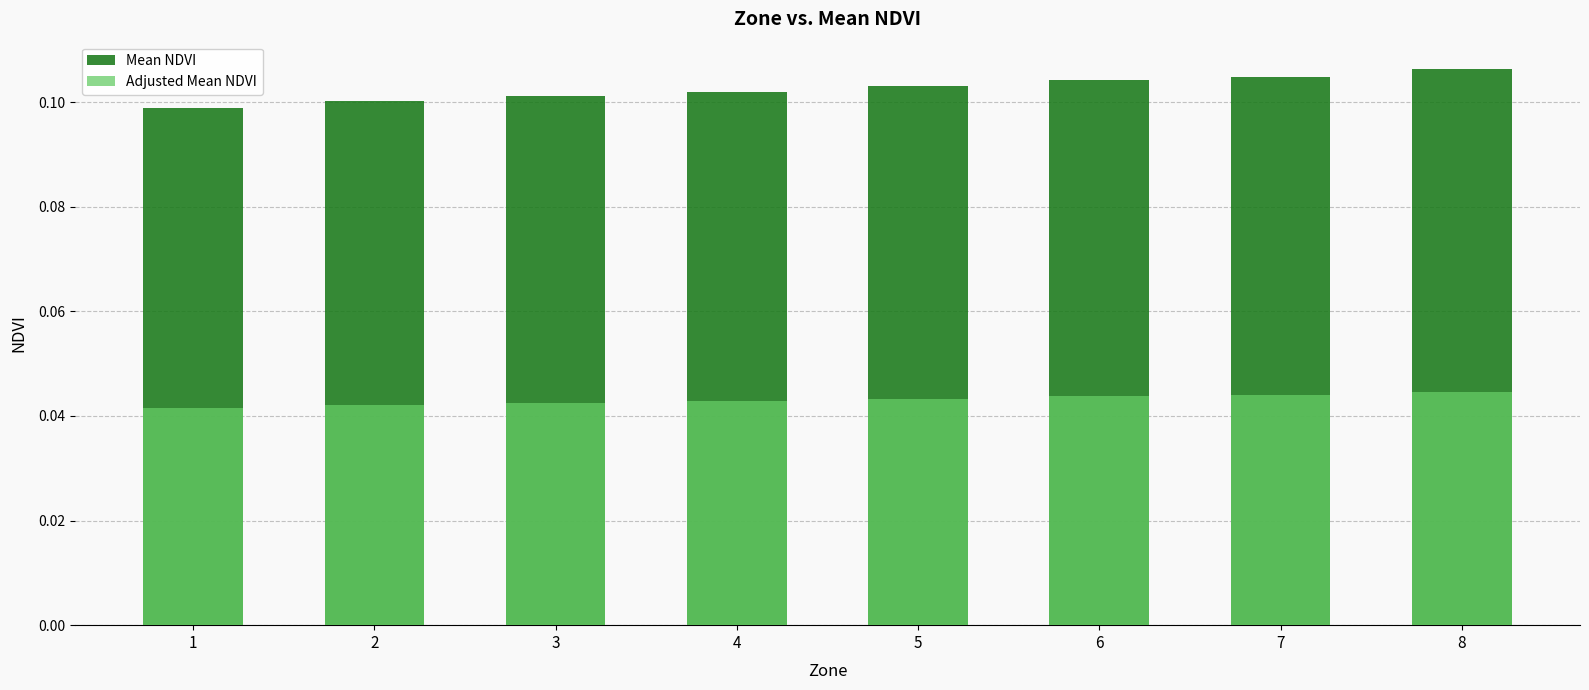

What is the sum of all Mean NDVI values?

0.8